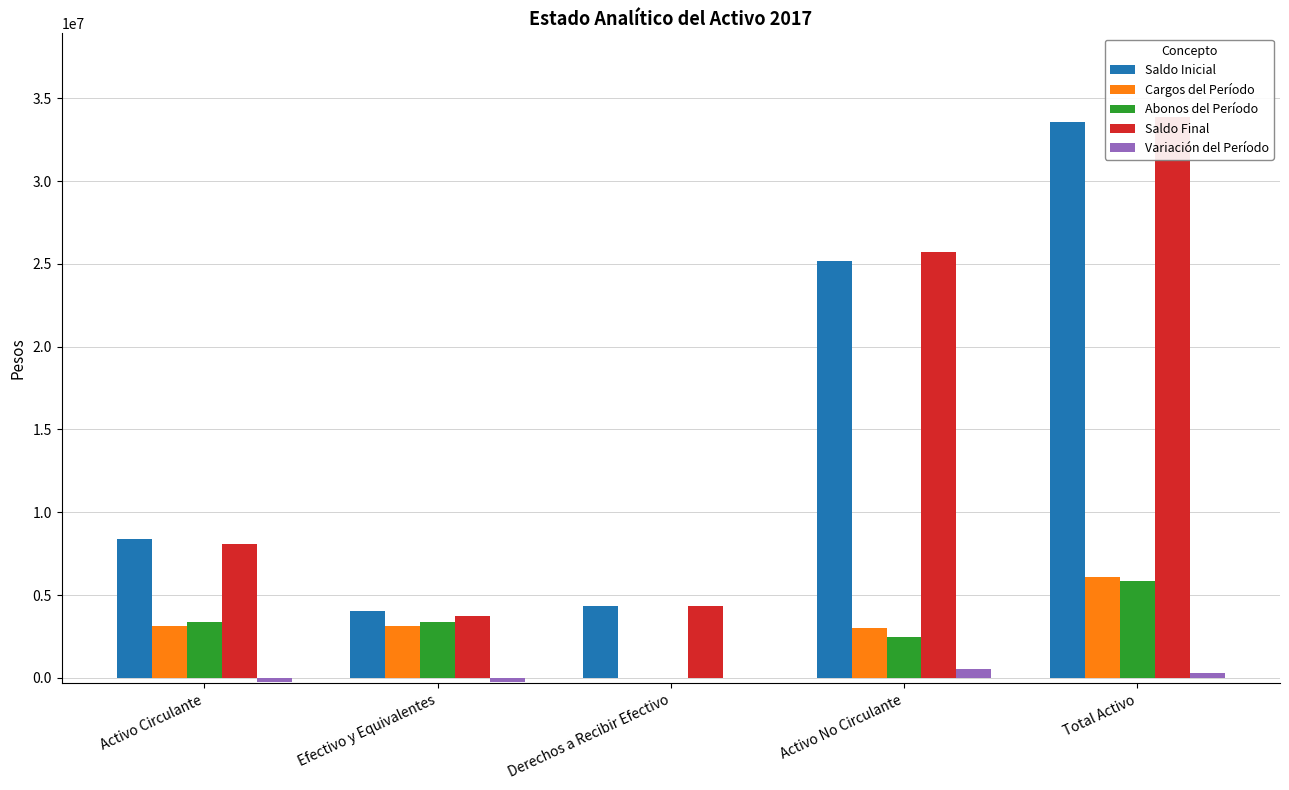

What is the difference between the highest and lowest values at Activo No Circulante?

25178653.8